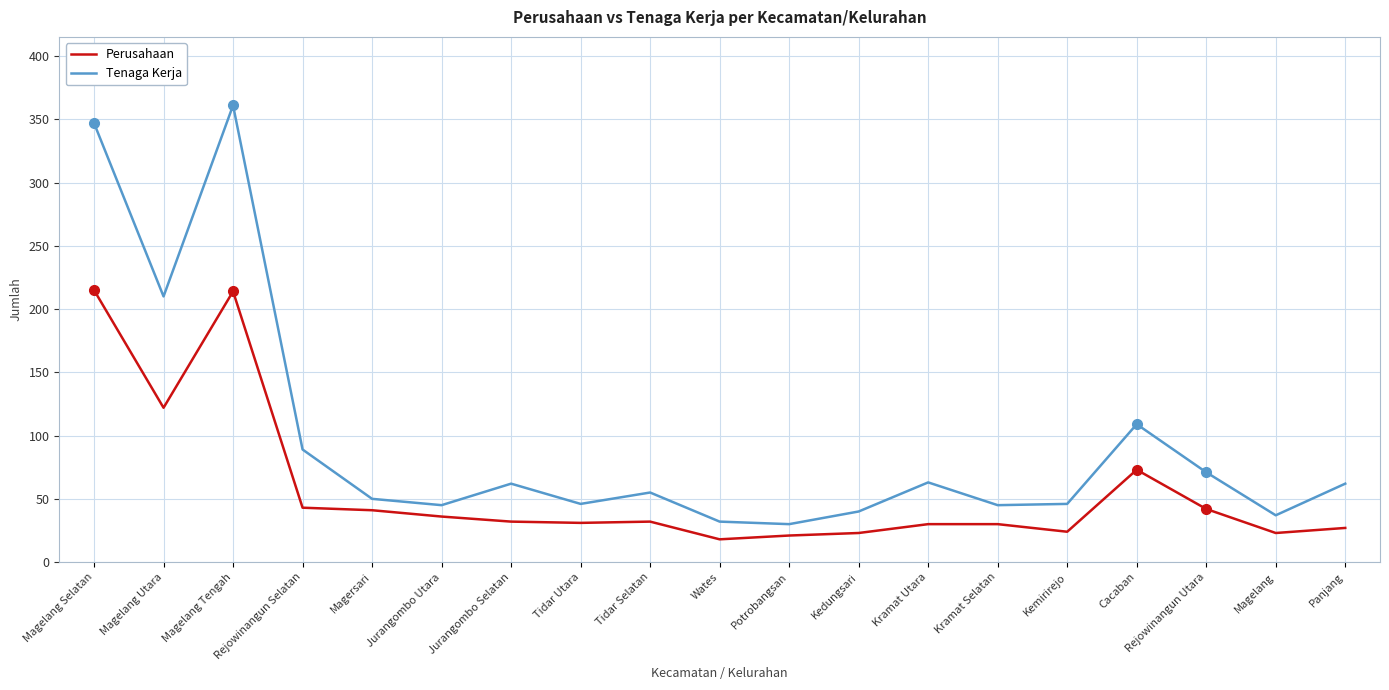

Rank the series by their average value, from highest to lowest.

Tenaga Kerja, Perusahaan